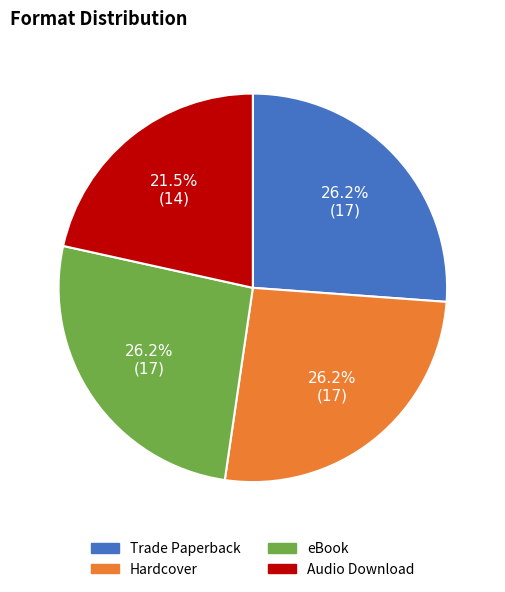

Approximately how many times larger is the value at Hardcover compared to Trade Paperback?

1.0